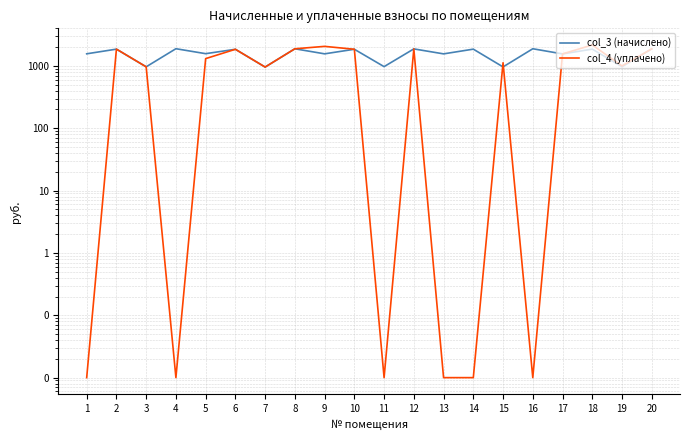

Between 19 and 12, which is larger?

12